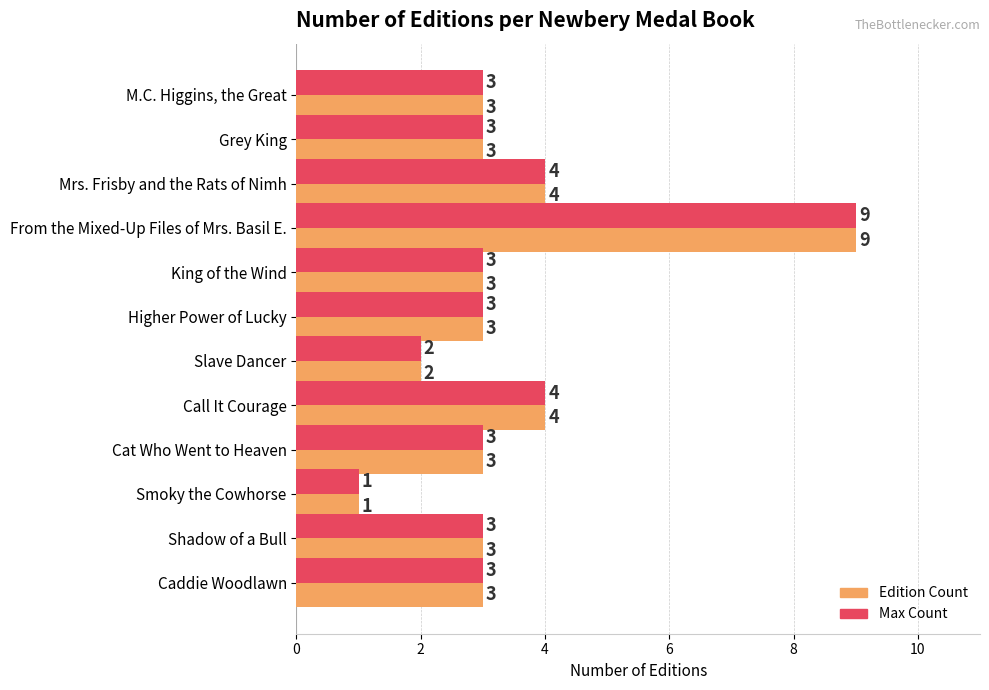

What is the difference between the second highest and minimum values in the Edition Count series?

3